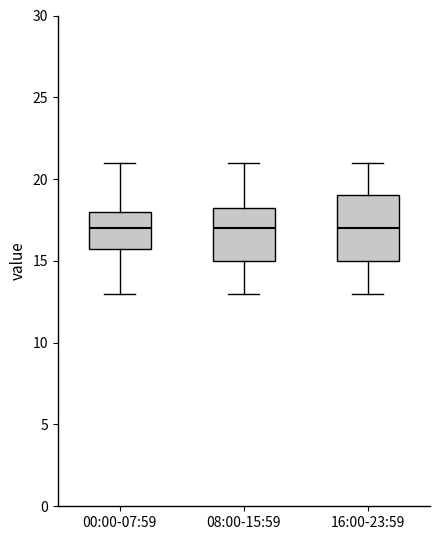

Reading left to right, transcribe this box plot: for each box, give where its median line is, the range the box spans, and where its two whiskers end, as read against the y-axis. The values are not printed on the chart, so give them approximately, as read against the axis.

00:00-07:59: median 17.0, box 16.0 to 18.0, whiskers 13.0 to 21.0
08:00-15:59: median 17.0, box 15.0 to 18.5, whiskers 13.0 to 21.0
16:00-23:59: median 17.0, box 15.0 to 19.0, whiskers 13.0 to 21.0